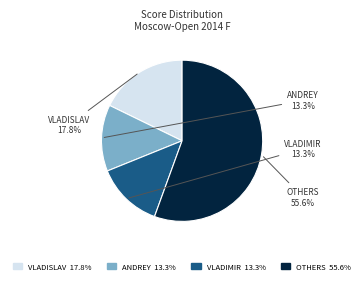

How many slices are in this pie chart?

4